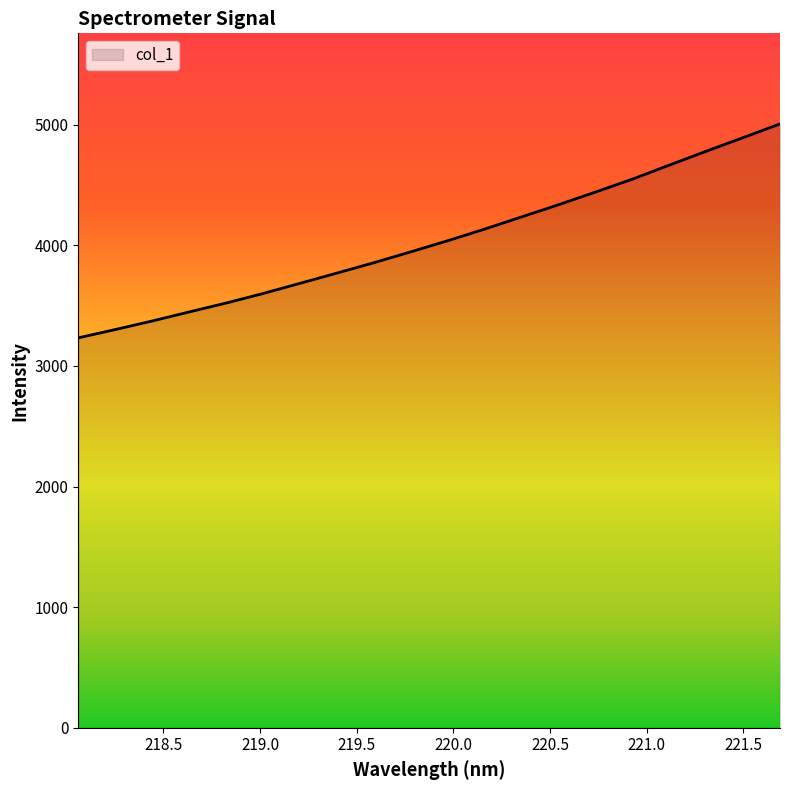

What is the difference between the maximum and minimum values?

1773.9